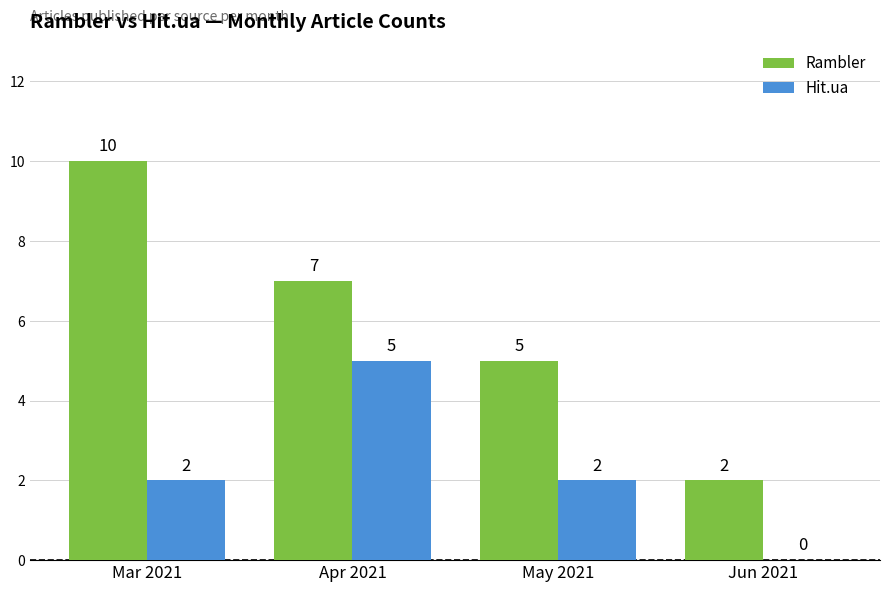

Count the Rambler values in the range 5 to 10.

3